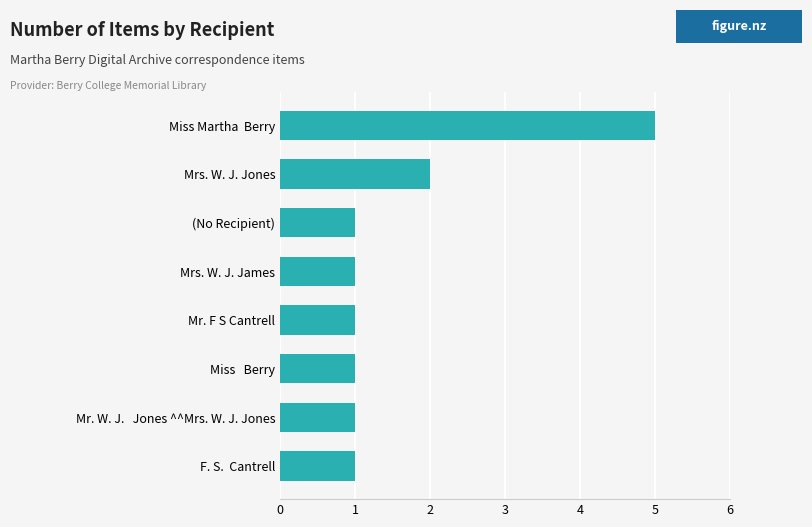

What is the difference between the maximum and second lowest values?

4